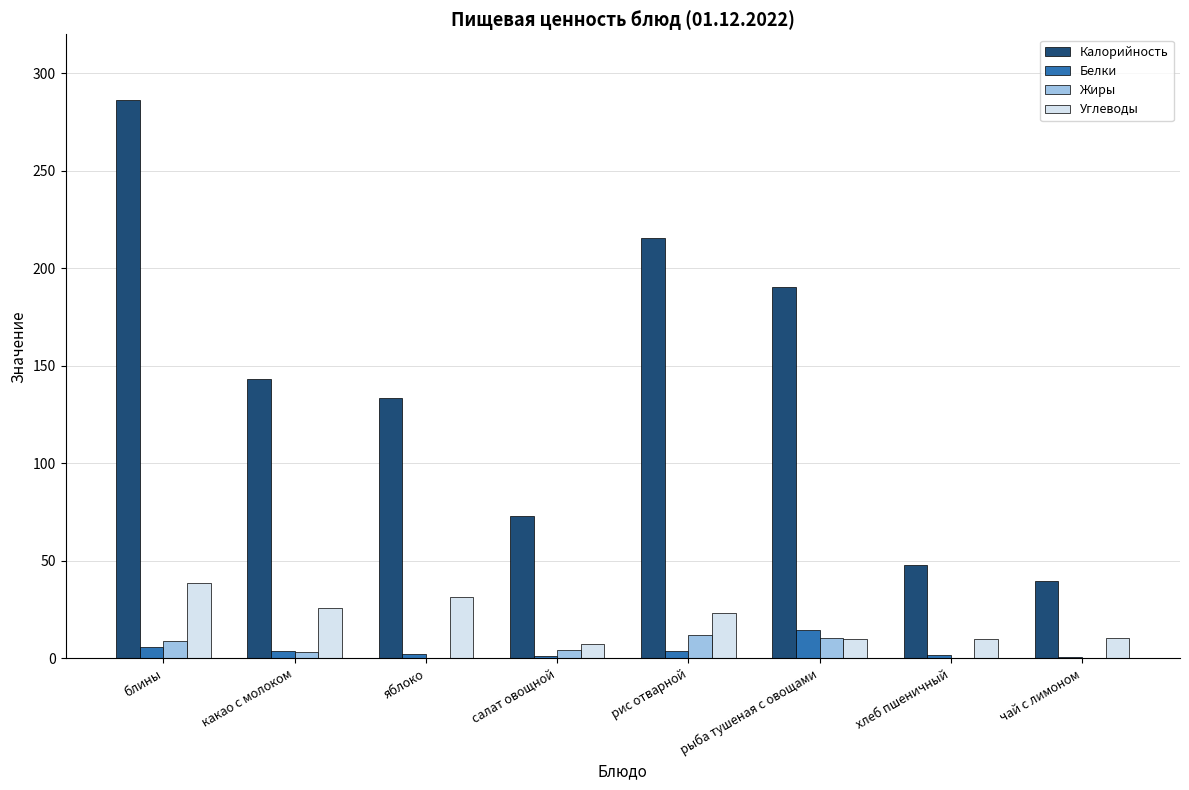

At which category does the chart reach its peak across all series?

блины